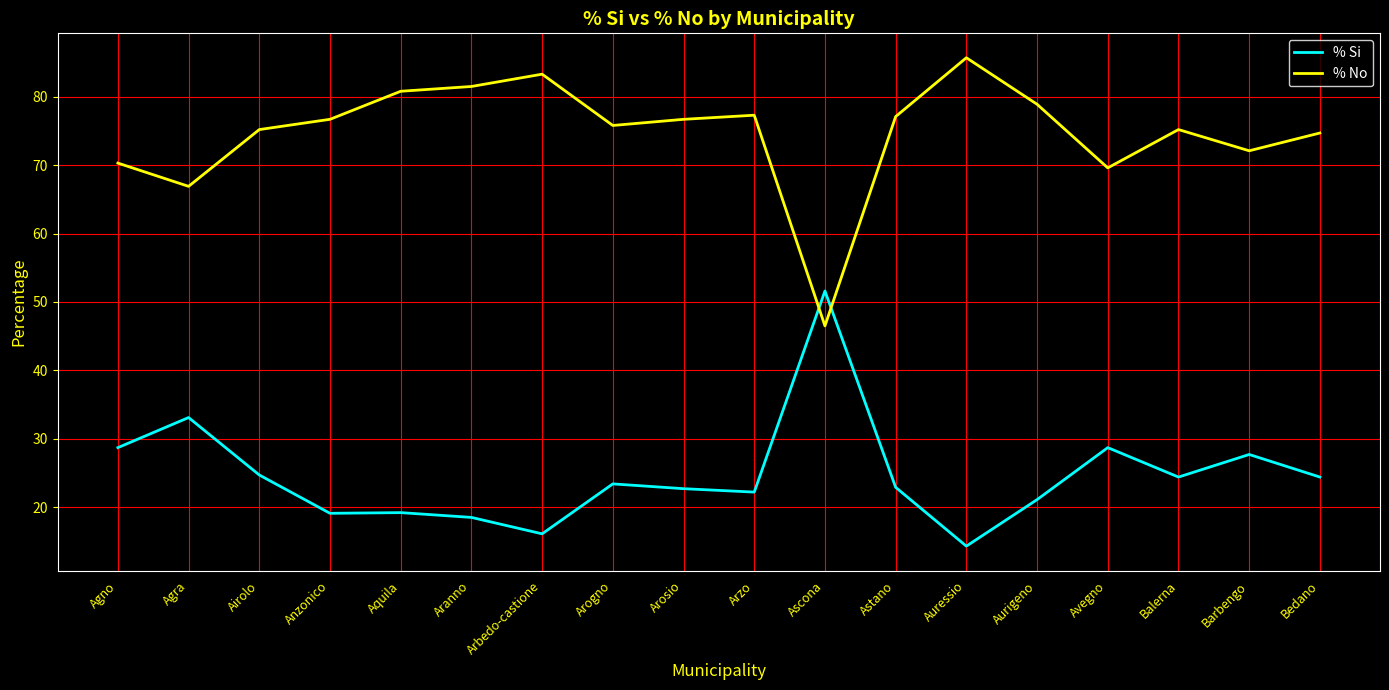

List the series in order of their peak value, lowest first.

% Si, % No